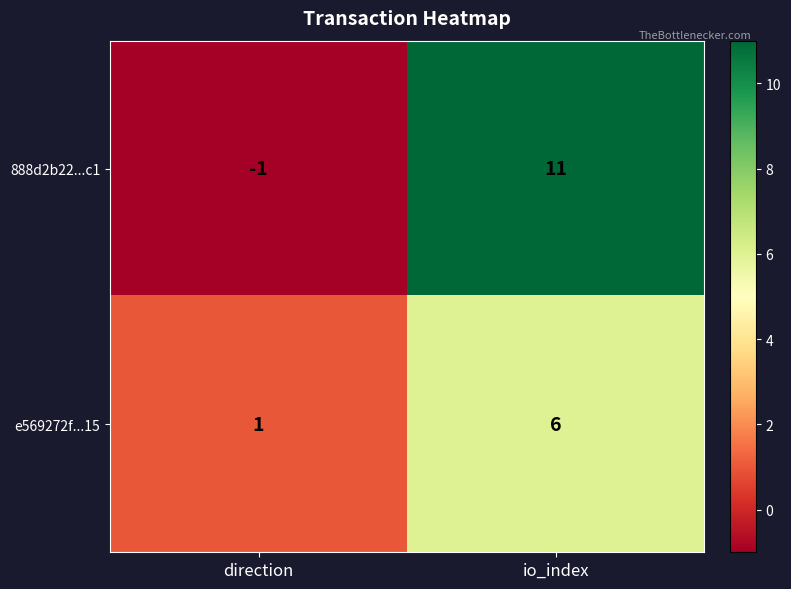

What is the difference between the 888d2b22...c1 values at direction and io_index?

12